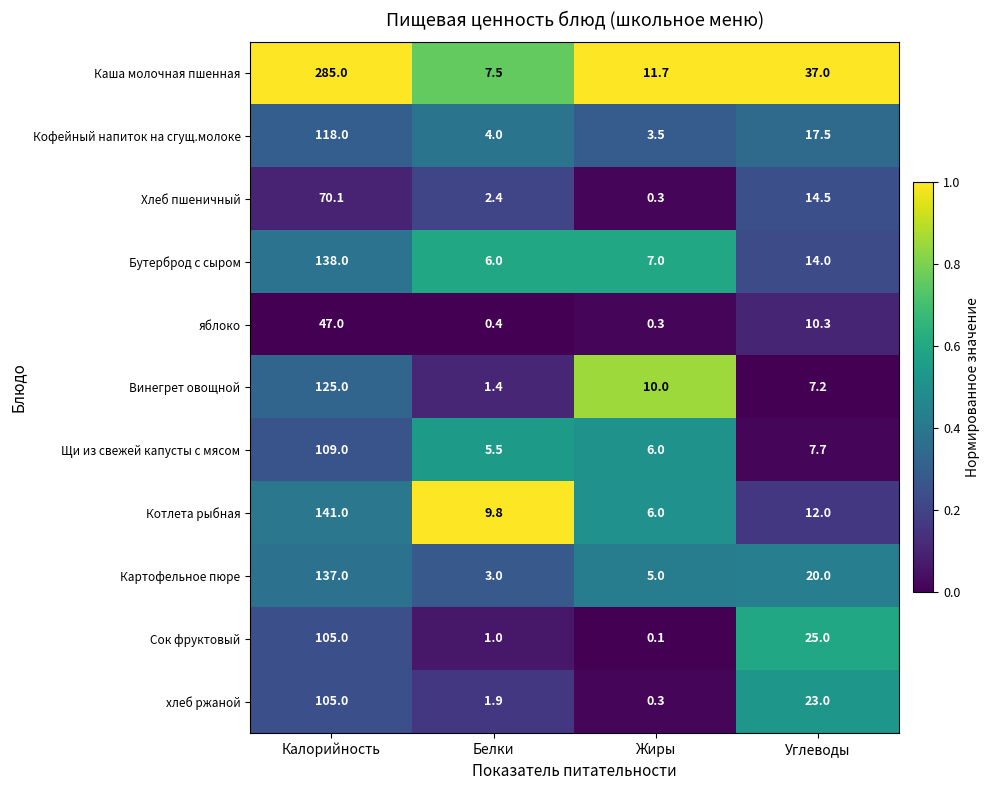

Which series has the largest total across all categories?

Каша молочная пшенная